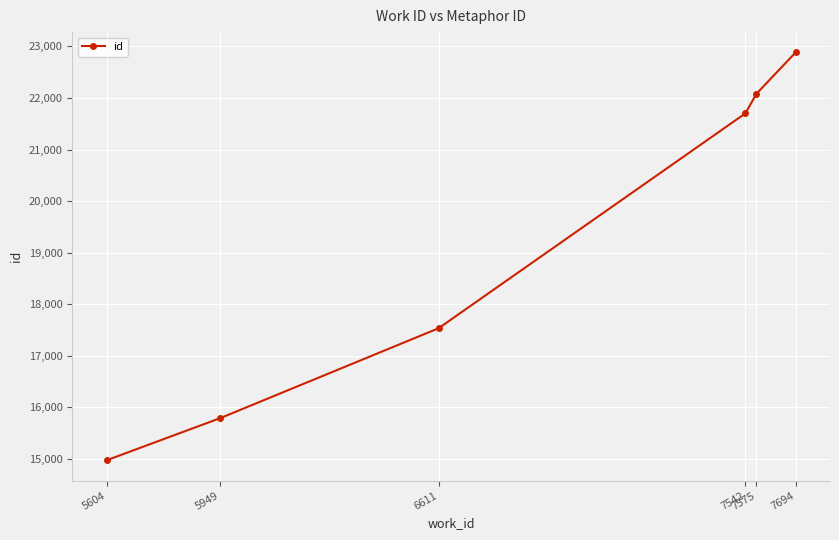

True or false: there are more than 0 points higher than both neighbors.

False